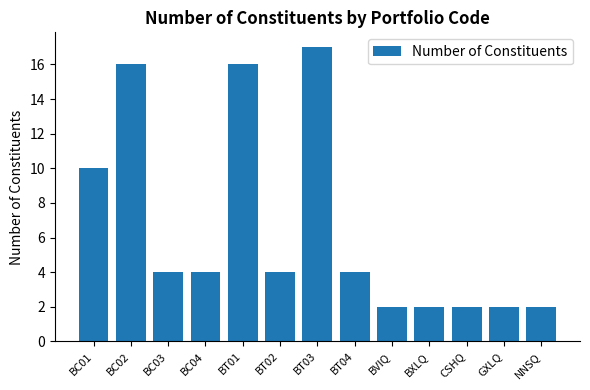

At which label does the data first exceed 4?

BC01